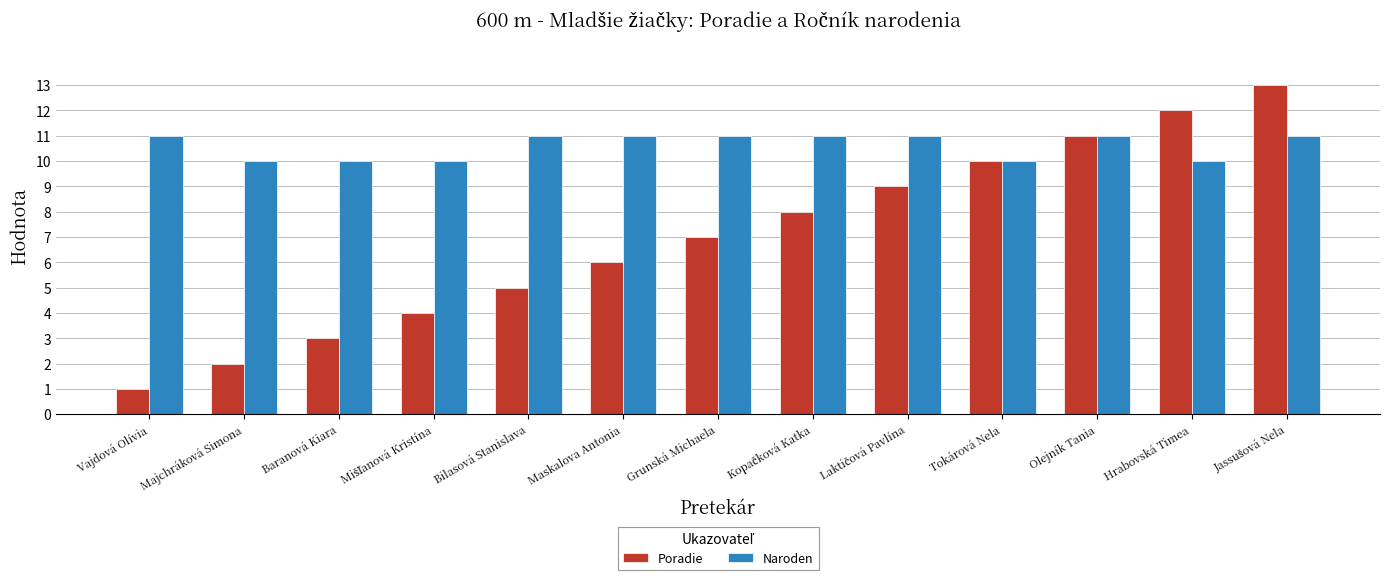

What is the average value of the Poradie series?

7